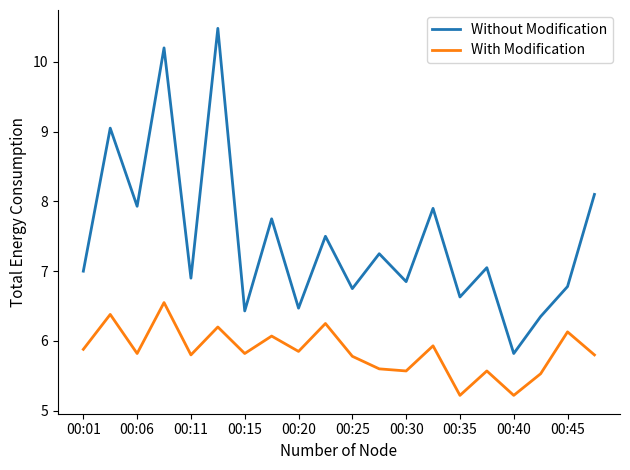

What is the greatest value displayed?

10.5